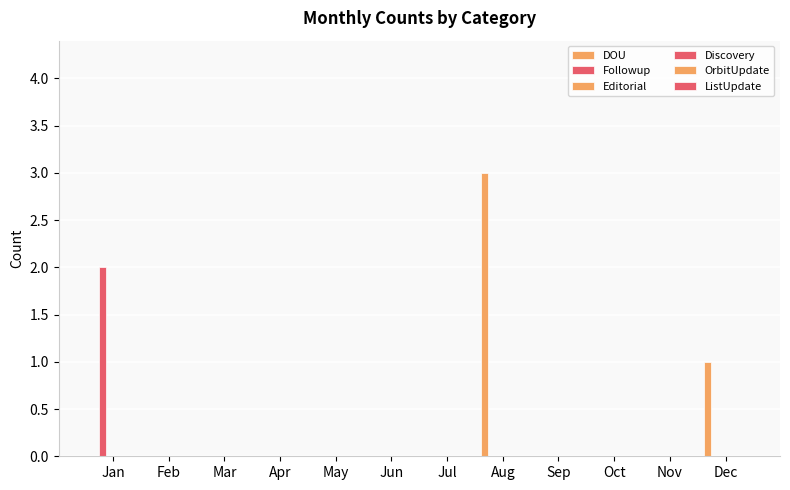

Does the chart contain stacked bars?

No